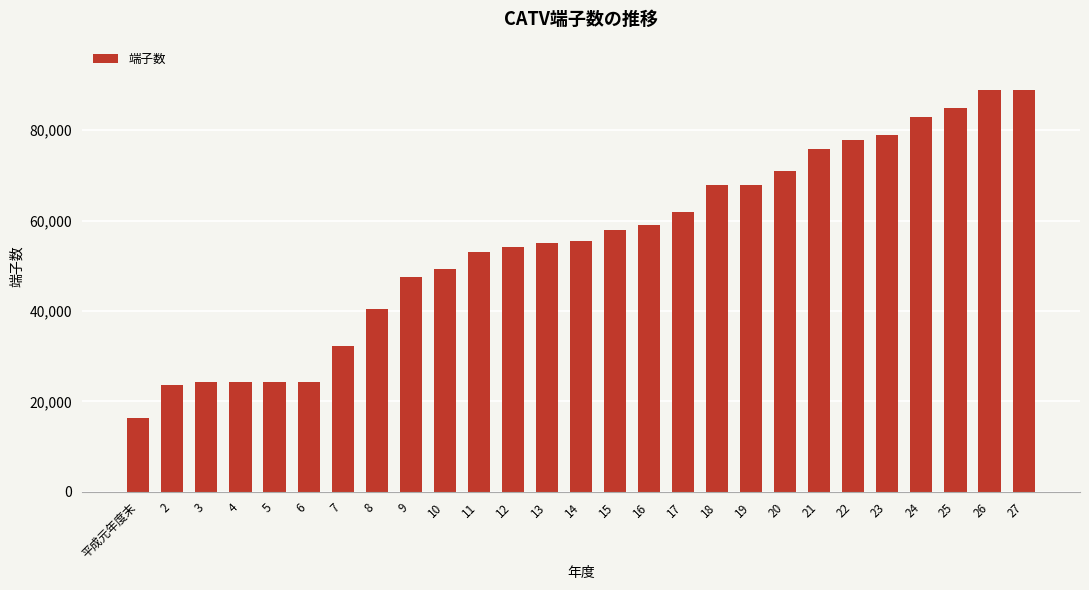

What is the difference between the maximum and minimum values?

72629